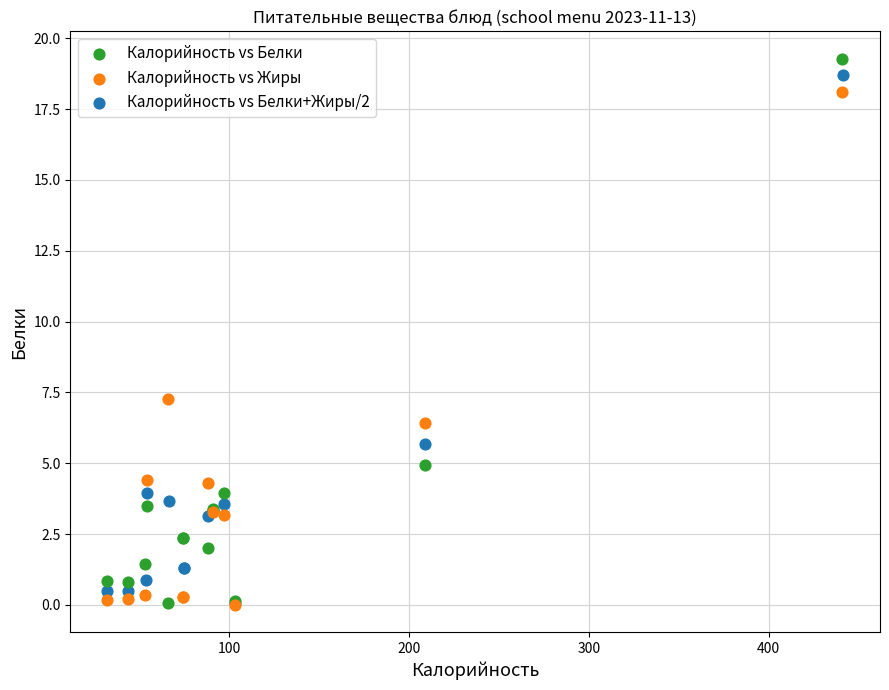

Which series contains the highest Y value?

Калорийность vs Белки